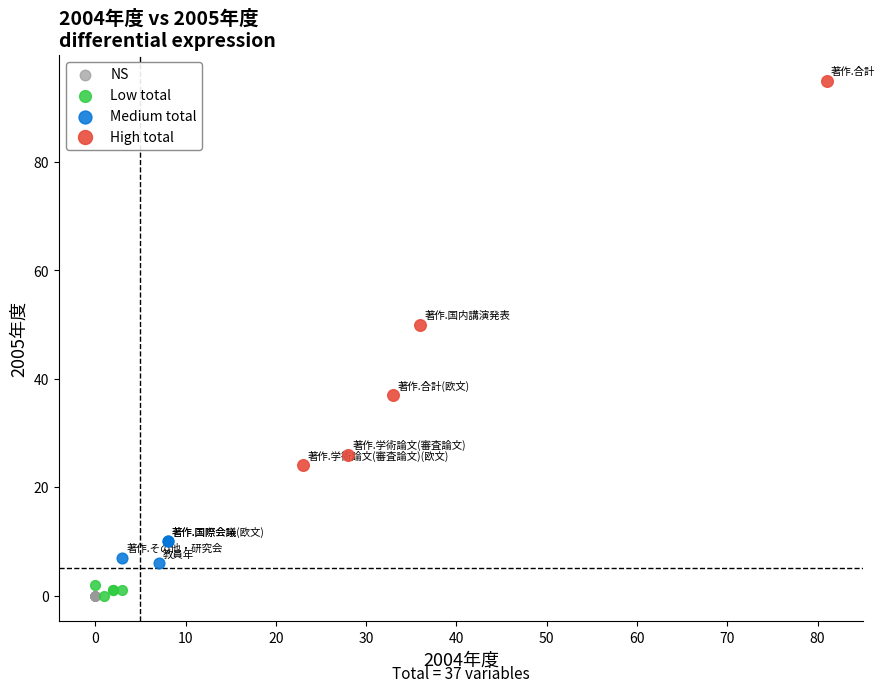

Which series contains the highest Y value?

High total